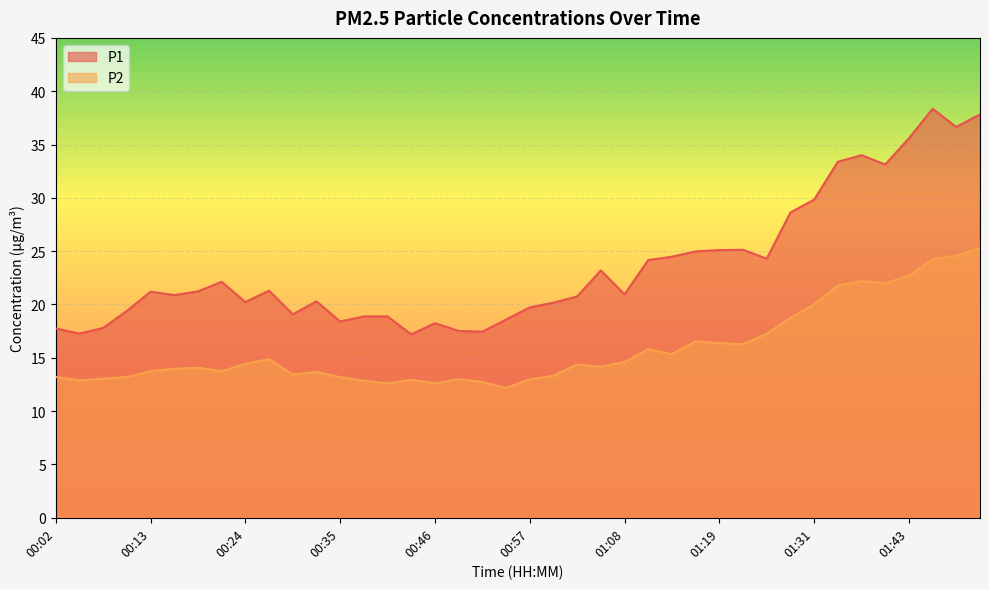

What is the label of the 2nd point from the left?

00:04